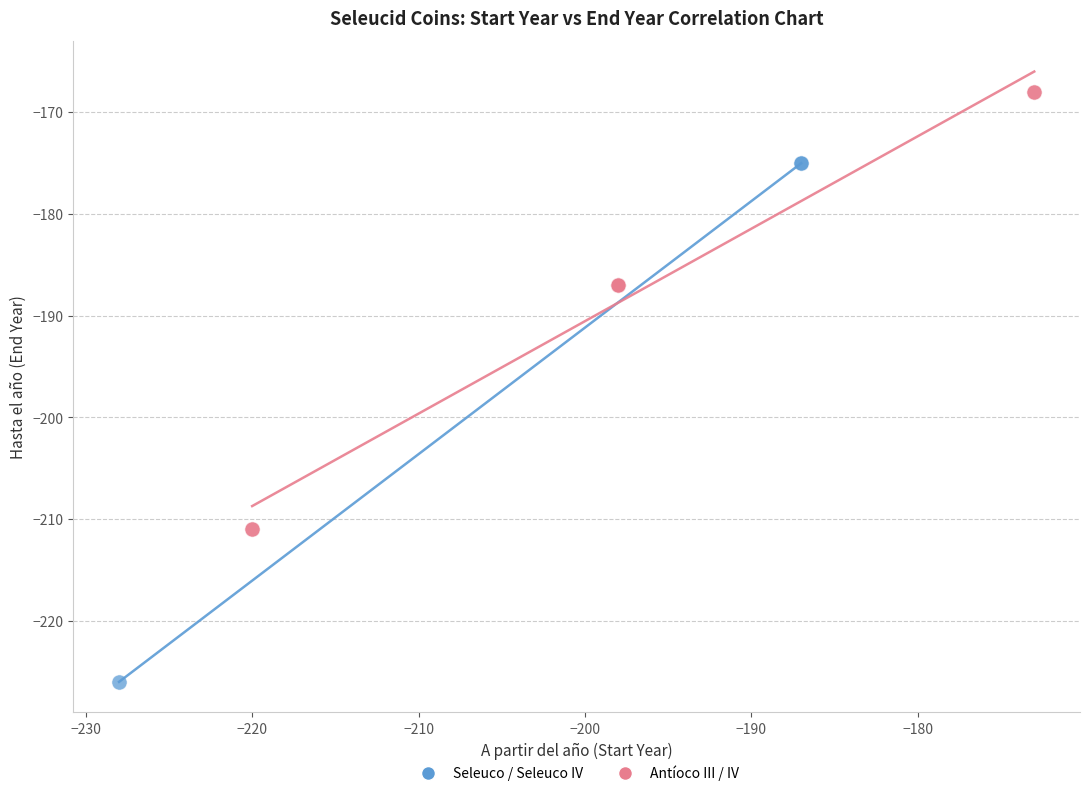

Which series has the widest spread of Y values?

Seleuco / Seleuco IV